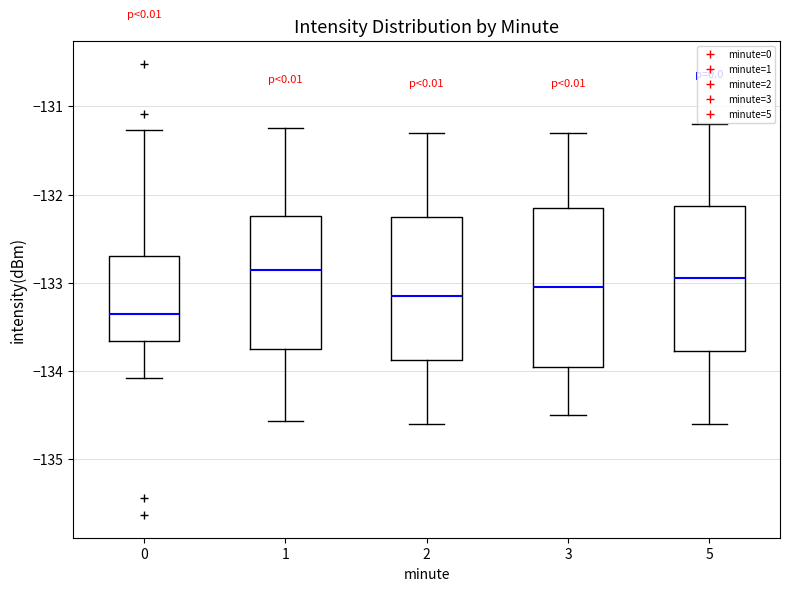

Where is the upper edge of the box at x = 3 on the y-axis? The values are not printed on the chart, so give them approximately, as read against the axis.

-132.1